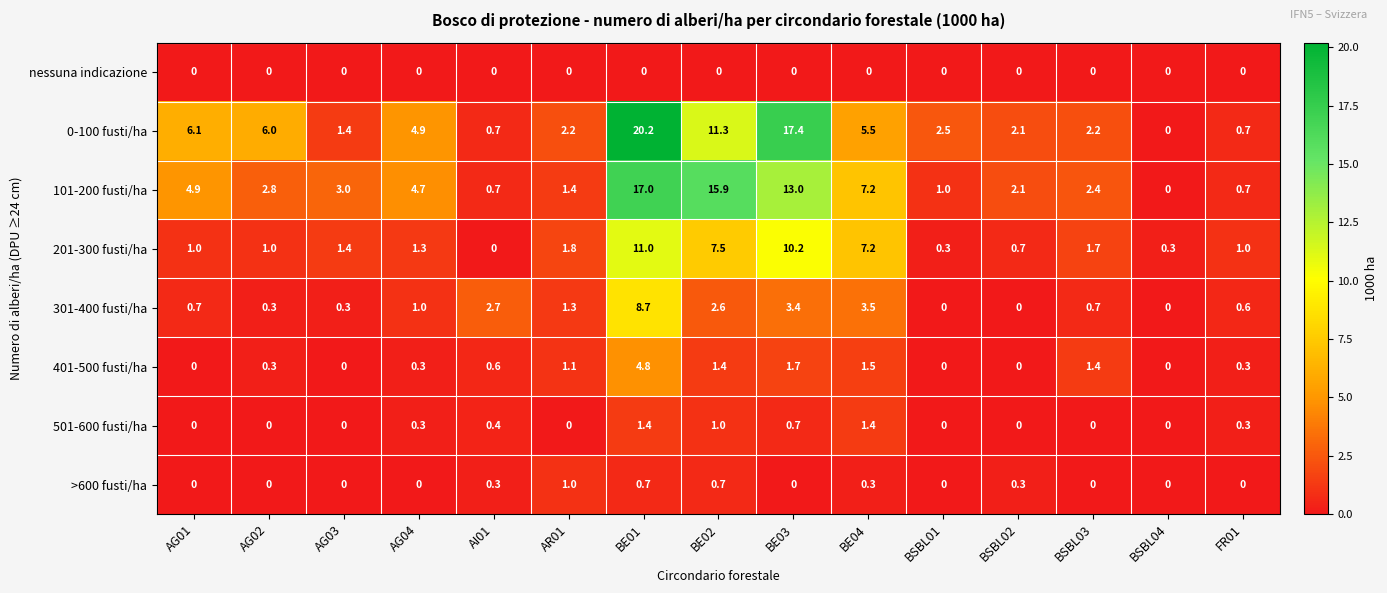

The value of nessuna indicazione at BSBL02 is 0.0. True or false?

True